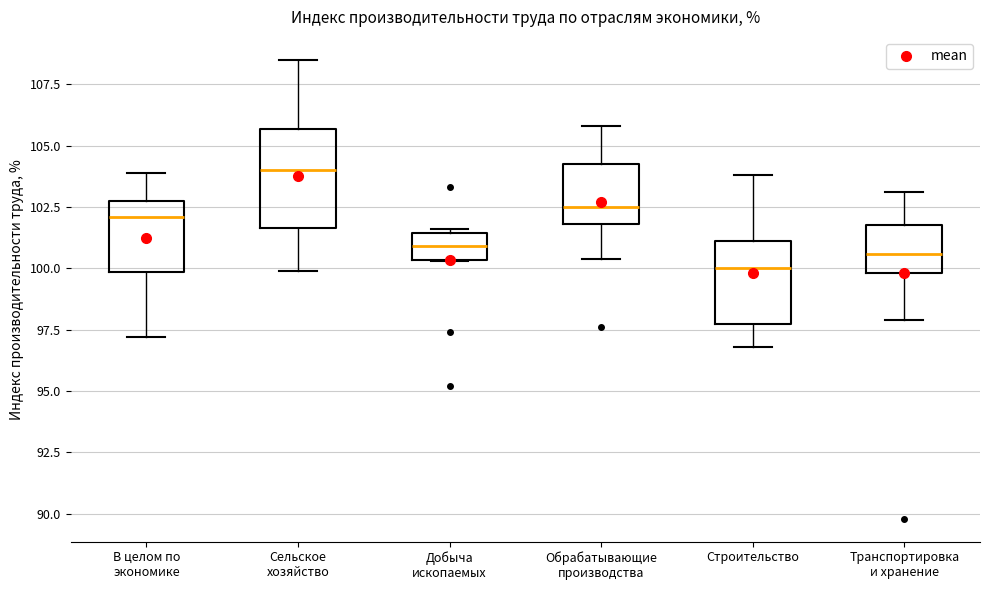

Where does the lower whisker of the box for В целом по экономике end on the y-axis? The values are not printed on the chart, so give them approximately, as read against the axis.

97.0